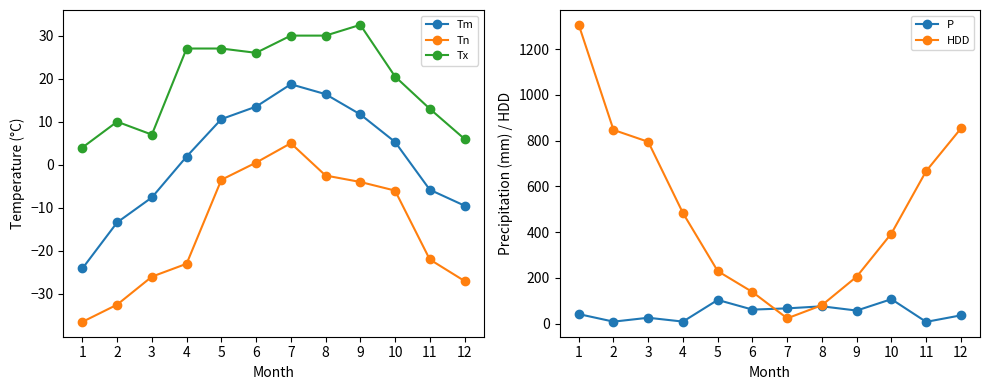

What is the smallest value displayed?

-36.5